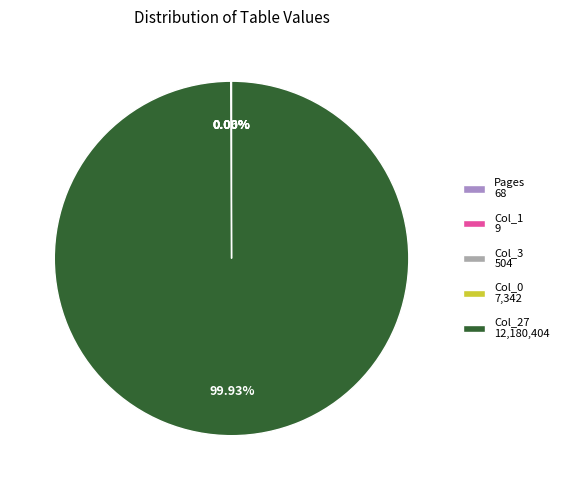

What is the majority slice?

Col_27 12,180,404